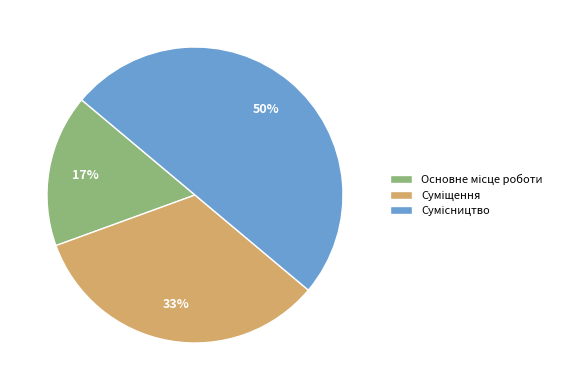

To the nearest percent, what is the average slice percentage?

33%